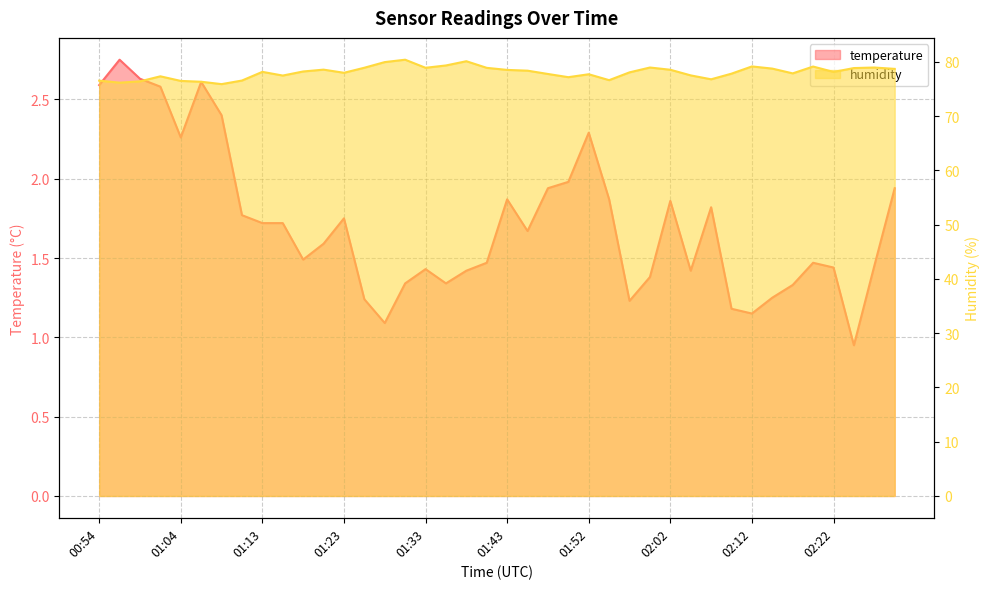

The value of humidity at 02:00 is 79.0. True or false?

True